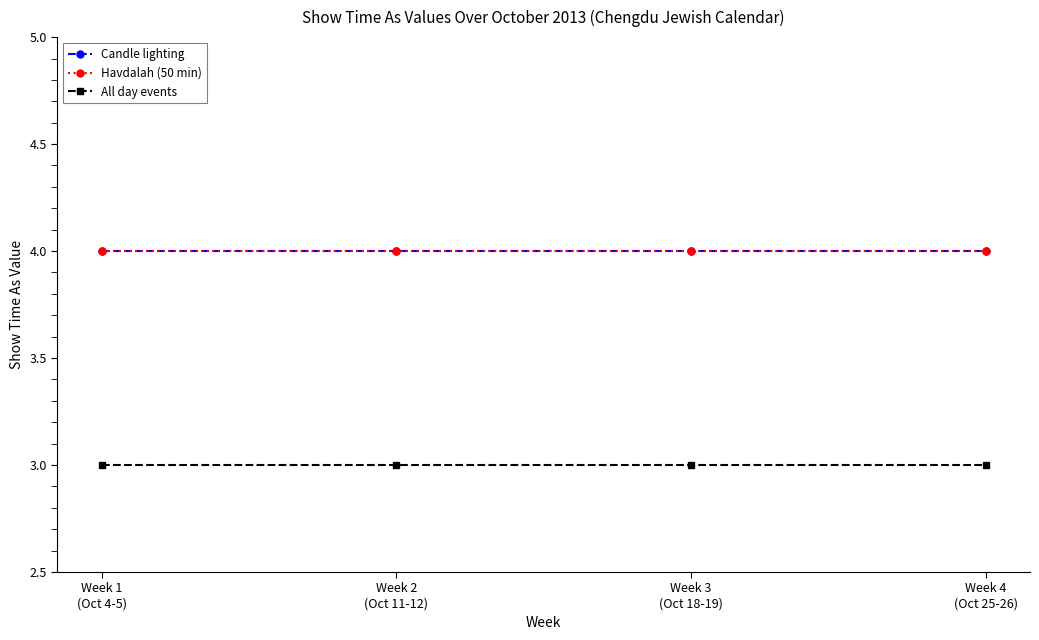

Is this an area chart (filled region under the line)?

No